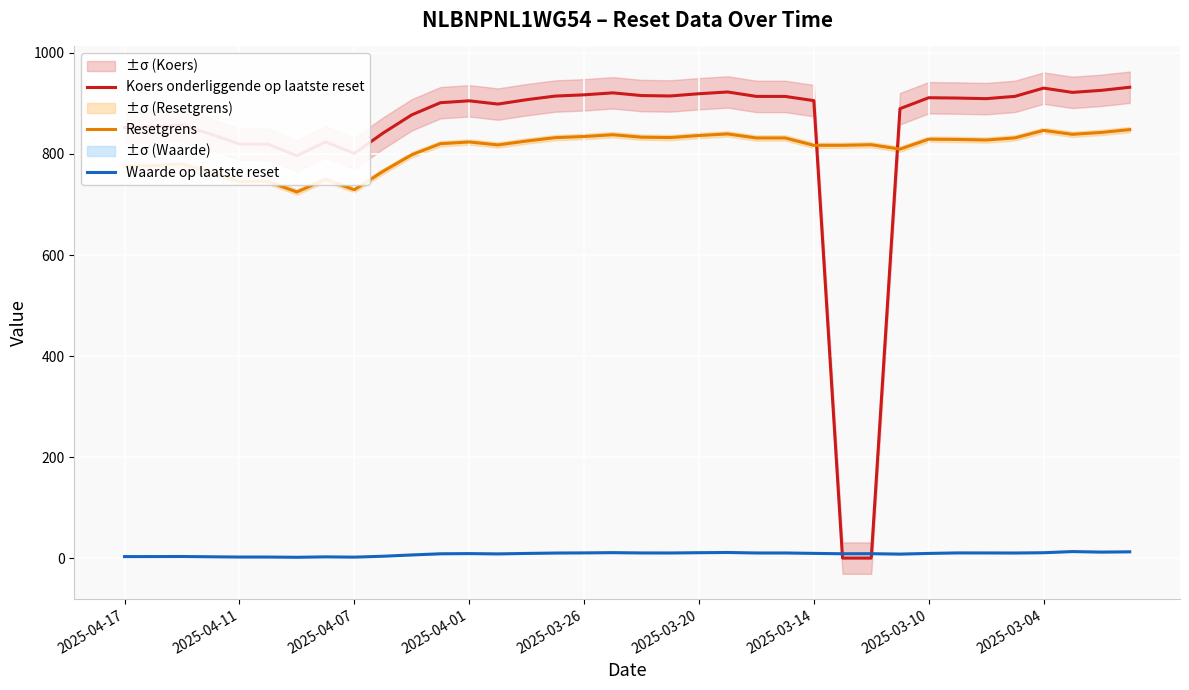

True or false: Resetgrens and Koers onderliggende op laatste reset intersect in this chart.

True